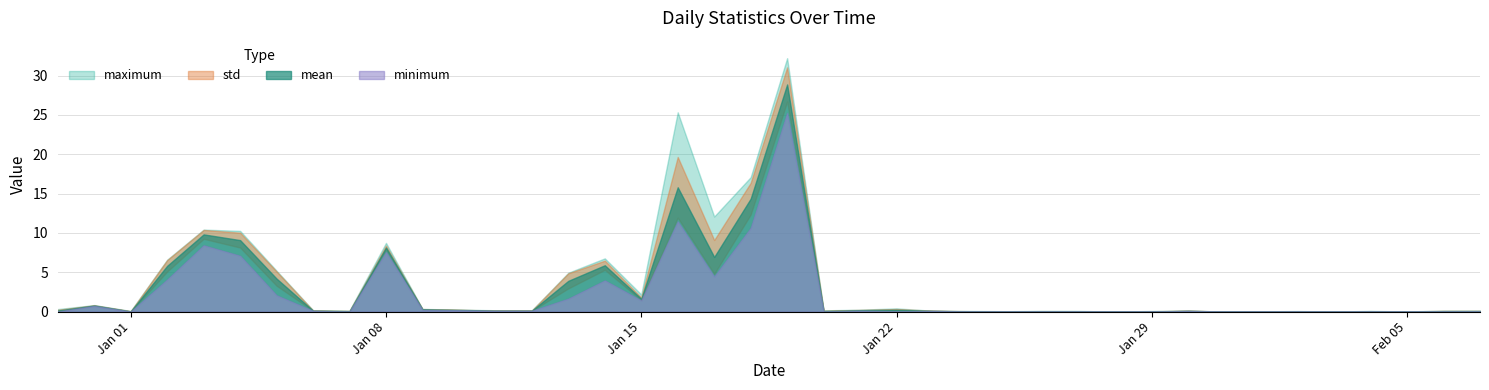

At which category does minimum reach its first local peak?

2023-12-31